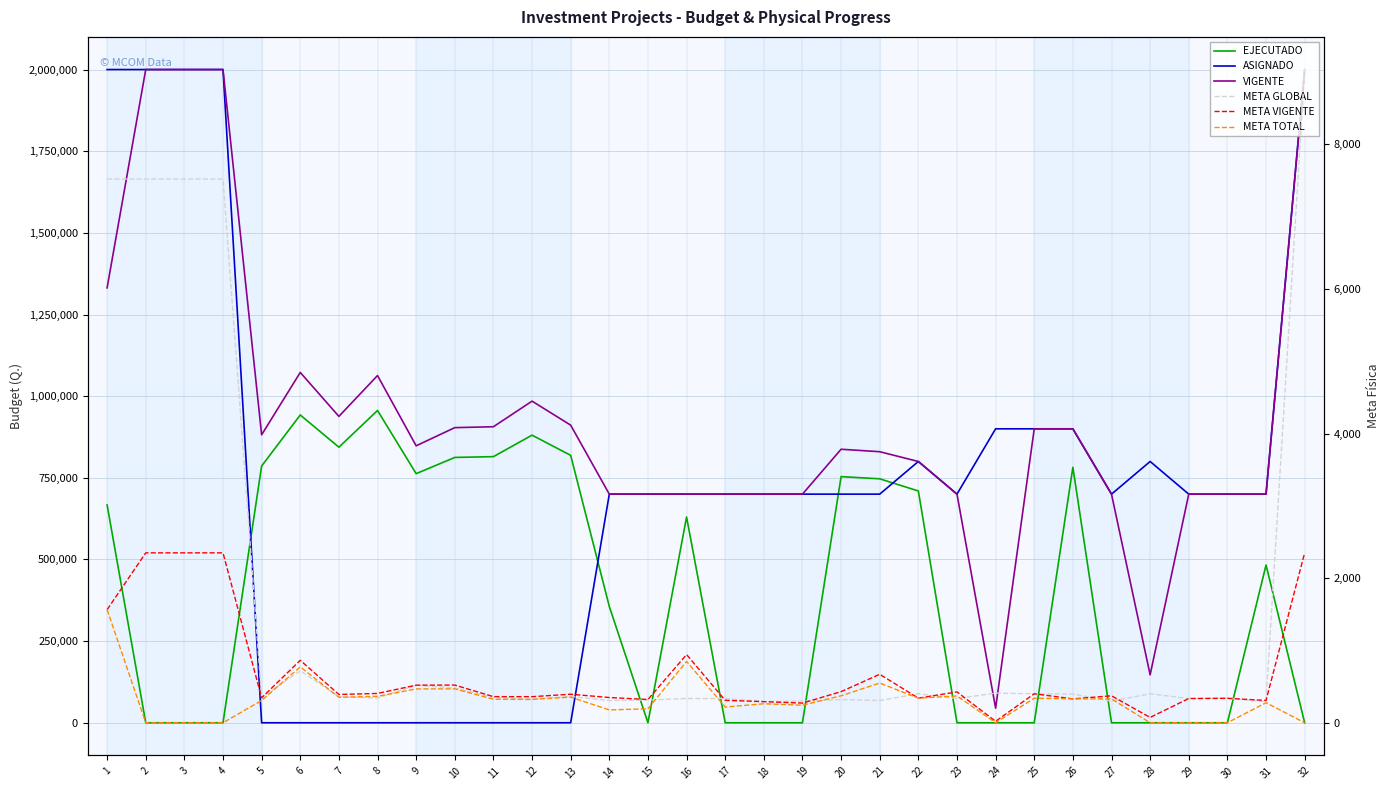

How many times do ASIGNADO and EJECUTADO cross each other?

4